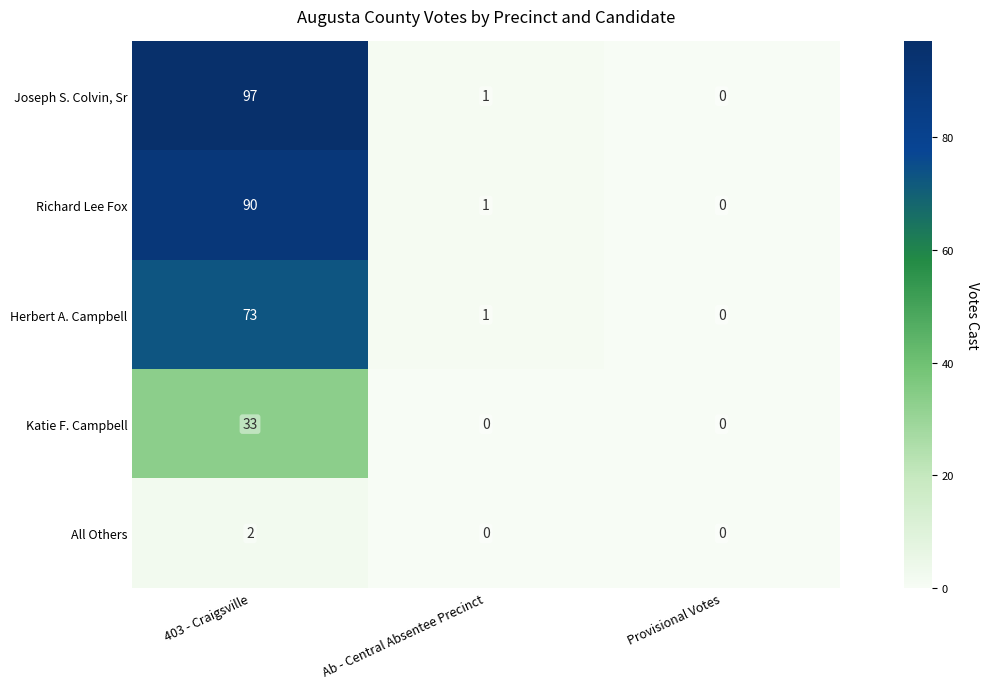

Which series has the widest spread of values?

Joseph S. Colvin, Sr